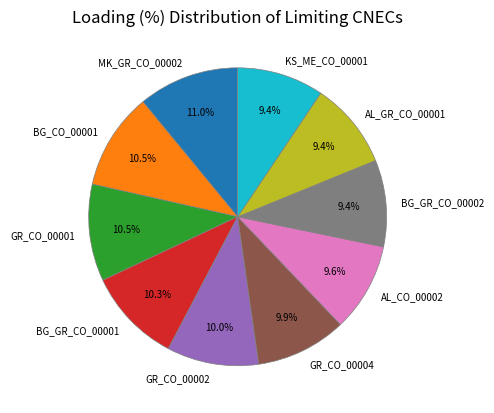

What is the ratio of the value at GR_CO_00001 to the value at BG_GR_CO_00002?

1.1